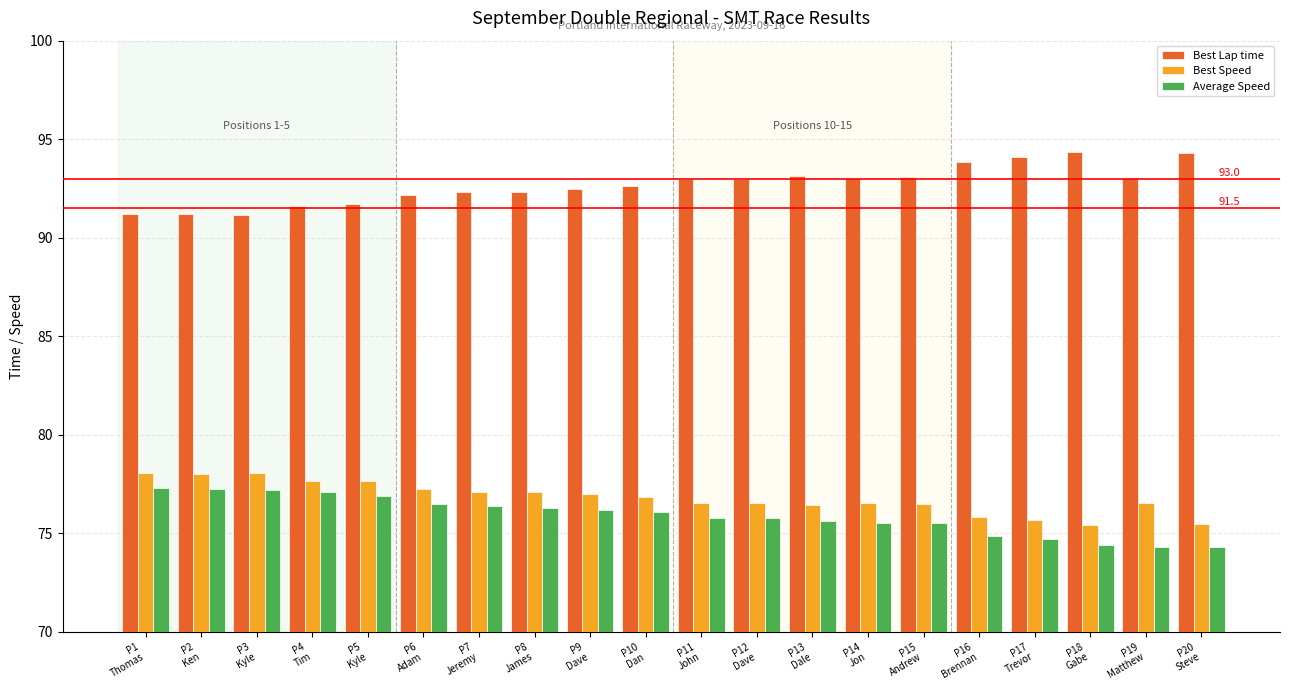

At how many categories does at least one series exceed 76?

20